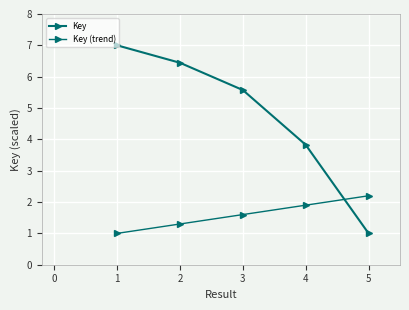

How many lines are shown in the chart?

2